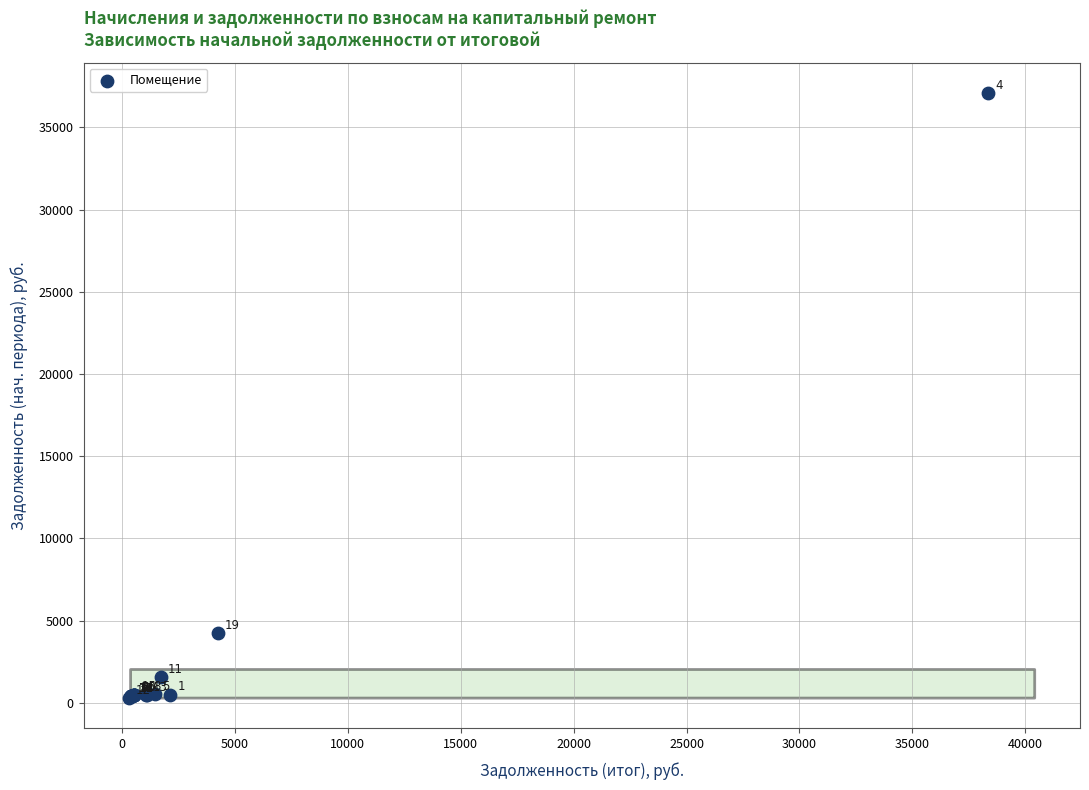

What Y value in the scatter plot is closest to 18688?

4233.8